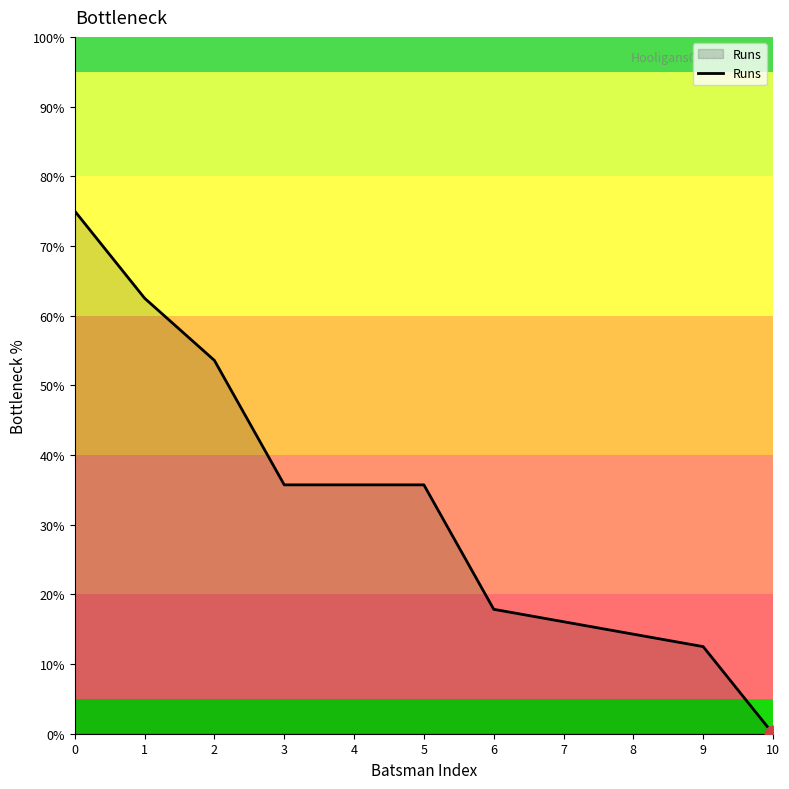

Does the chart have visible grid lines?

No